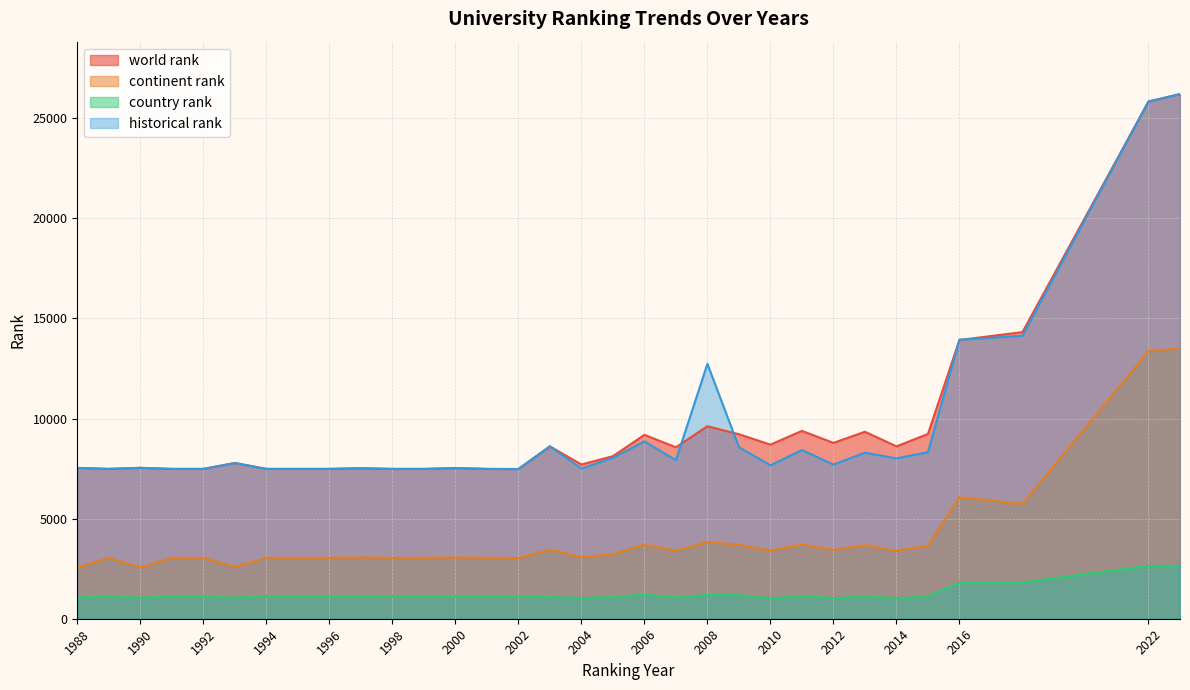

What value does the country rank series have at 2013?

1116.0